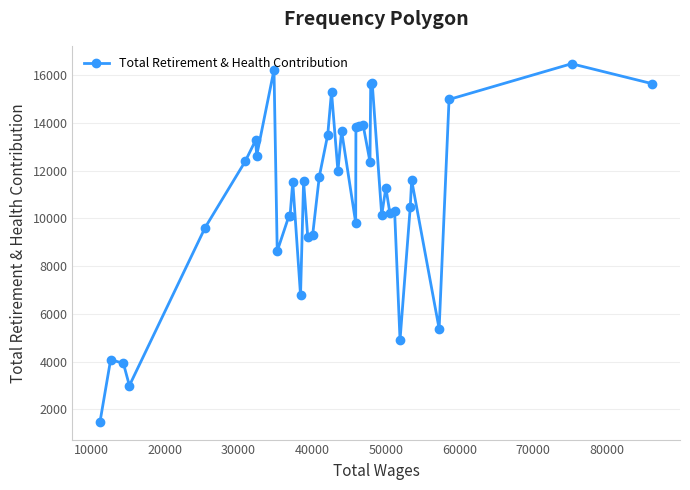

What is the smallest value displayed?

1483